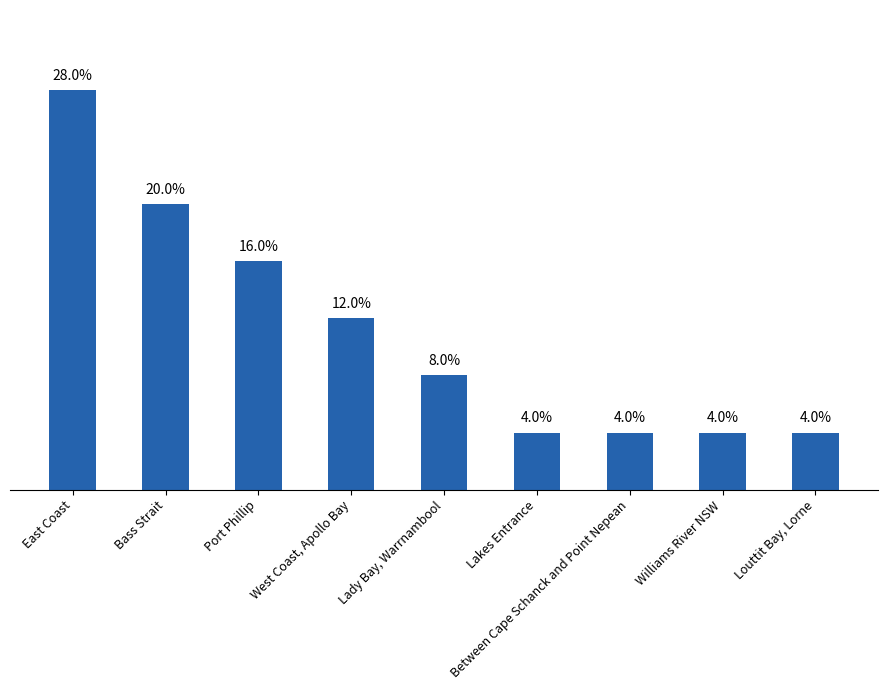

What is the label of the 3rd bar from the left?

Port Phillip